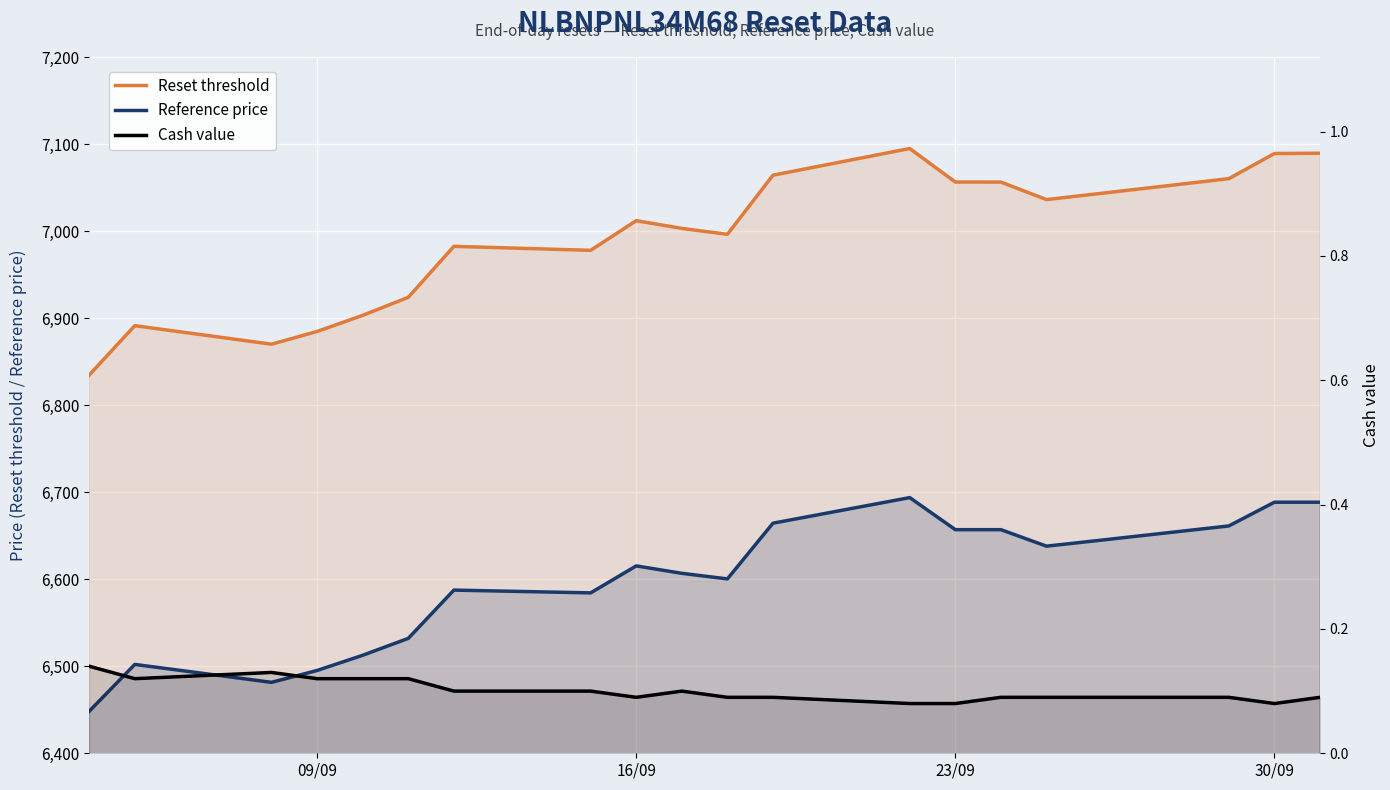

In Reset threshold, how many points are higher than both neighbors (excluding endpoints)?

4